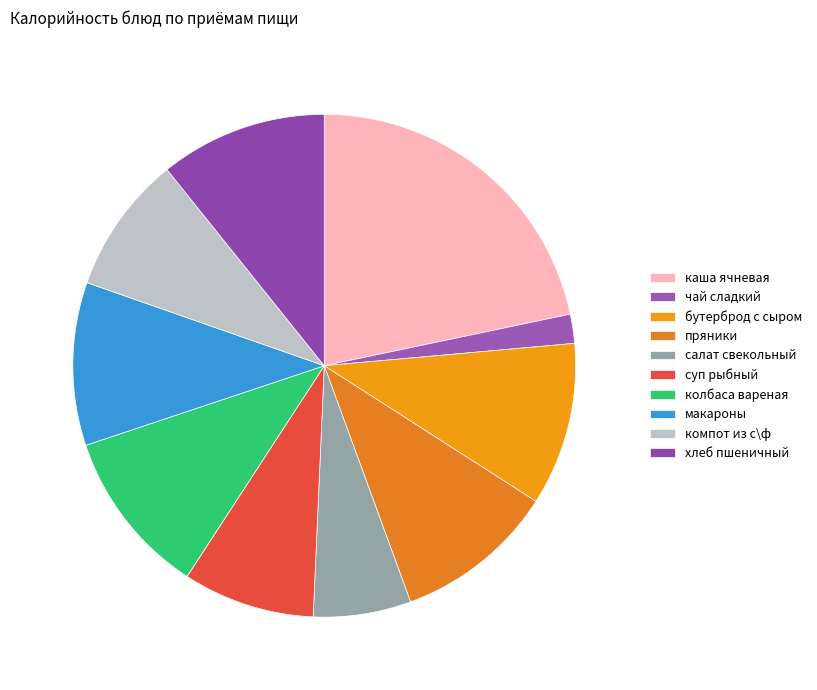

How many segments does this pie chart have?

10